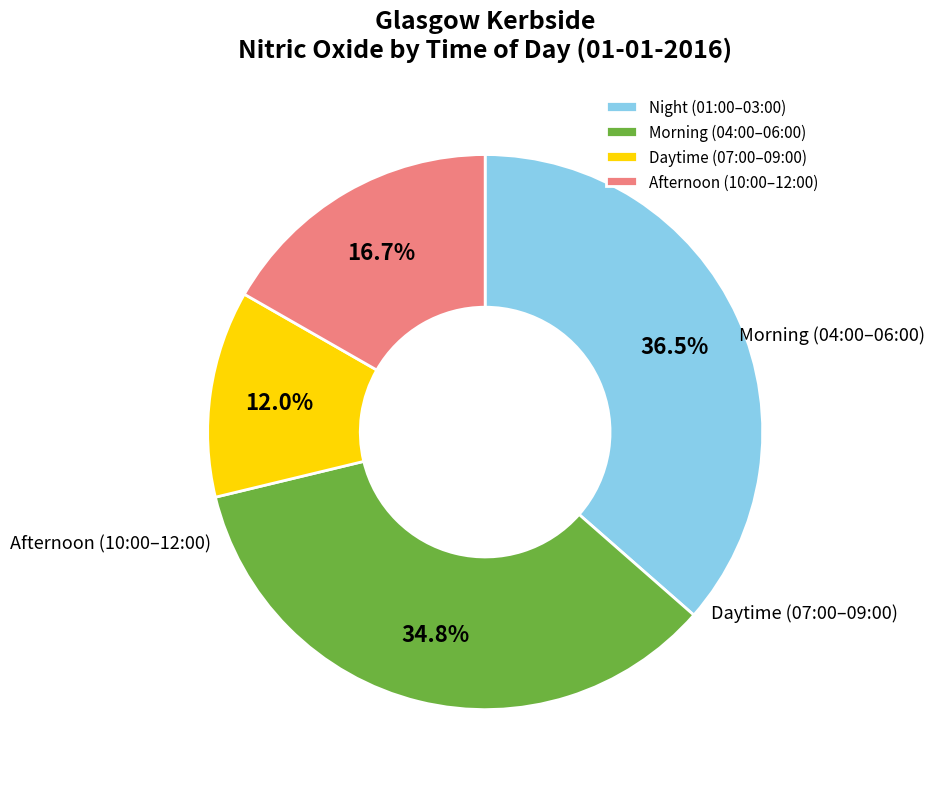

Between Night (01:00–03:00) and Morning (04:00–06:00), which is larger?

Night (01:00–03:00)